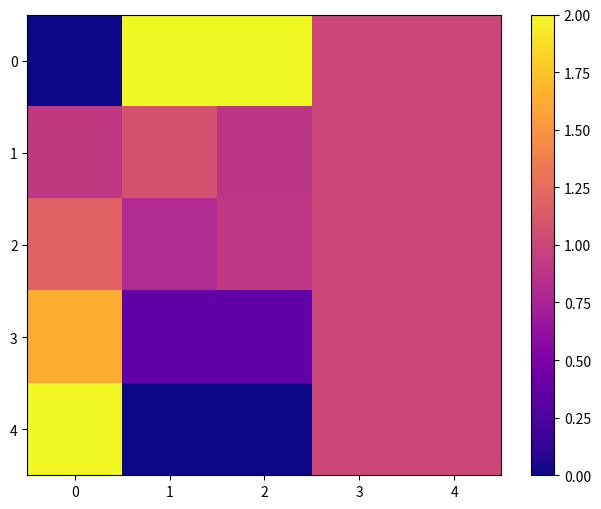

How many categories are shown in the chart?

5